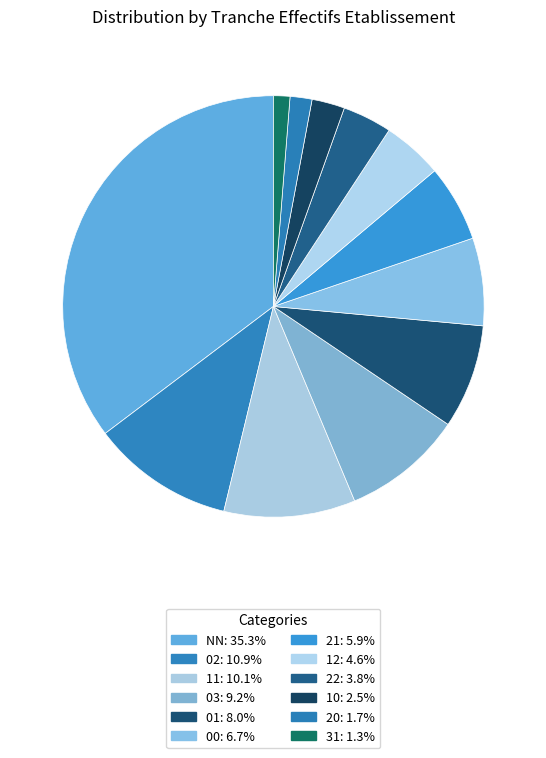

Does 20 account for over 50% of the chart?

No